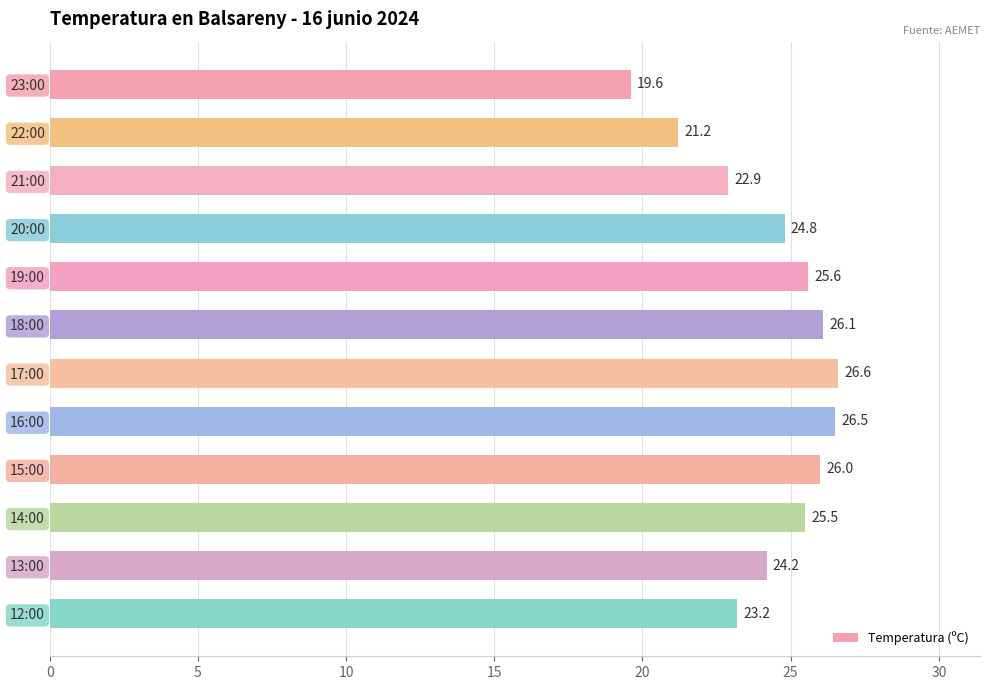

What is the difference between the maximum and minimum values?

7.0